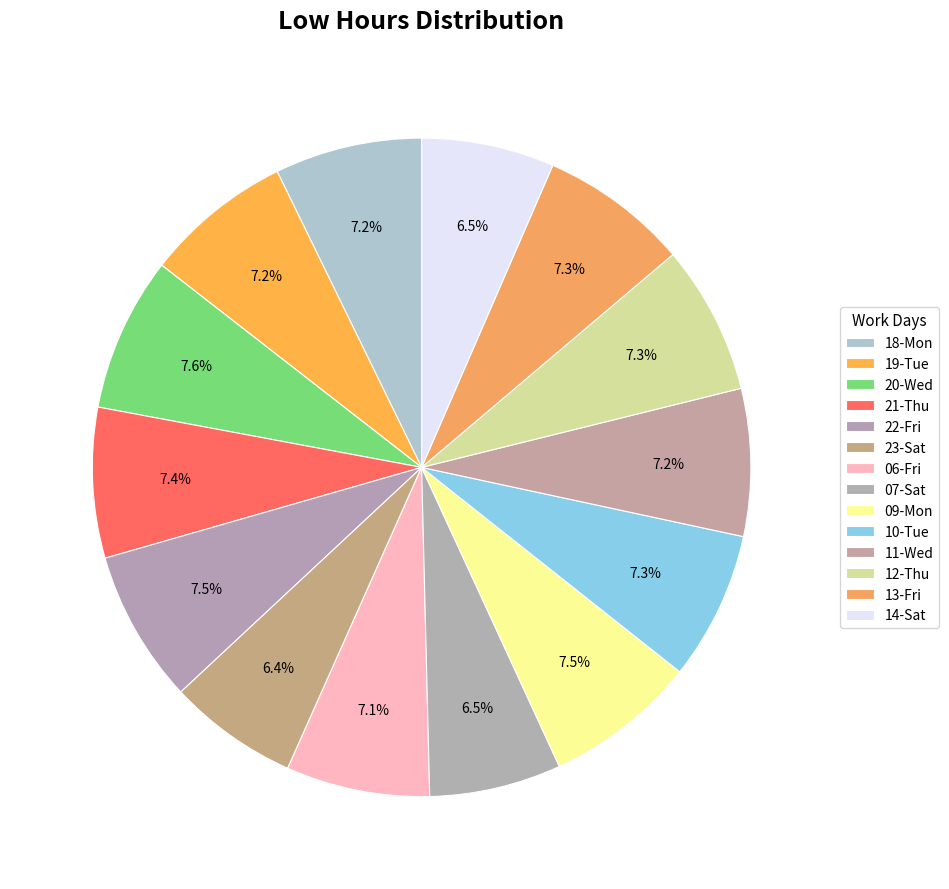

What is the largest slice in the pie chart?

20-Wed